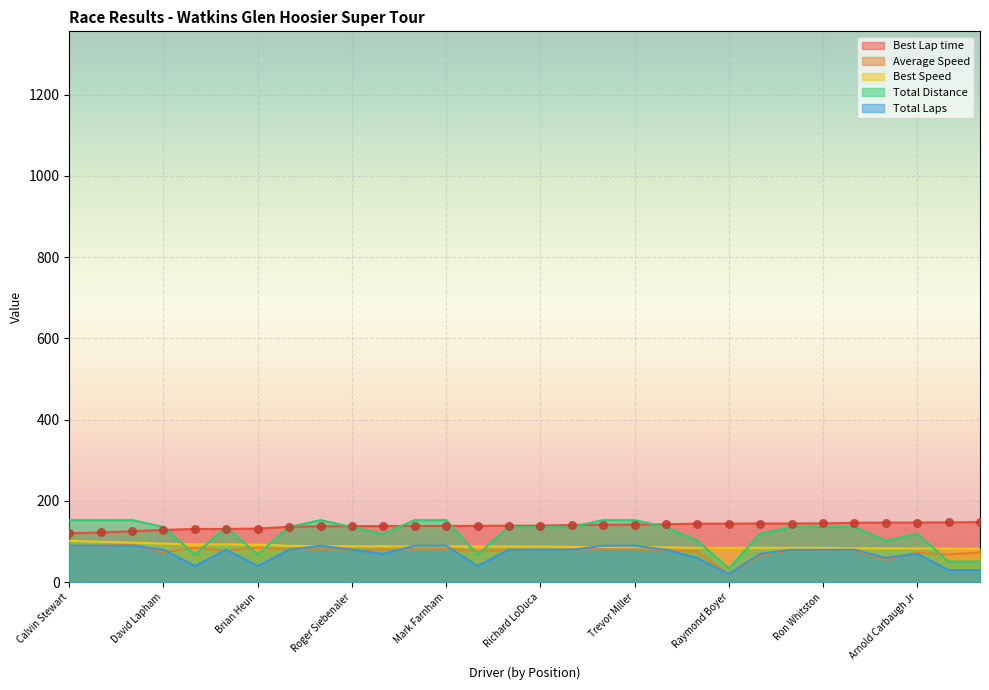

Which series has the largest total across all categories?

Best Lap time